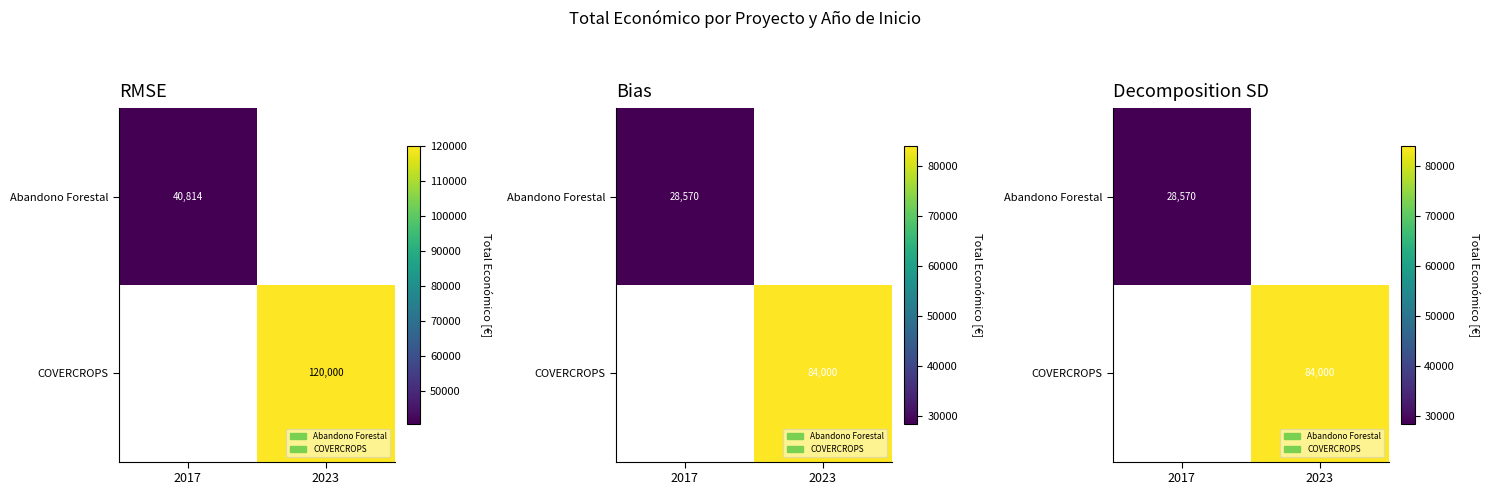

Rank the categories by Abandono Forestal value from lowest to highest.

2017, 2023